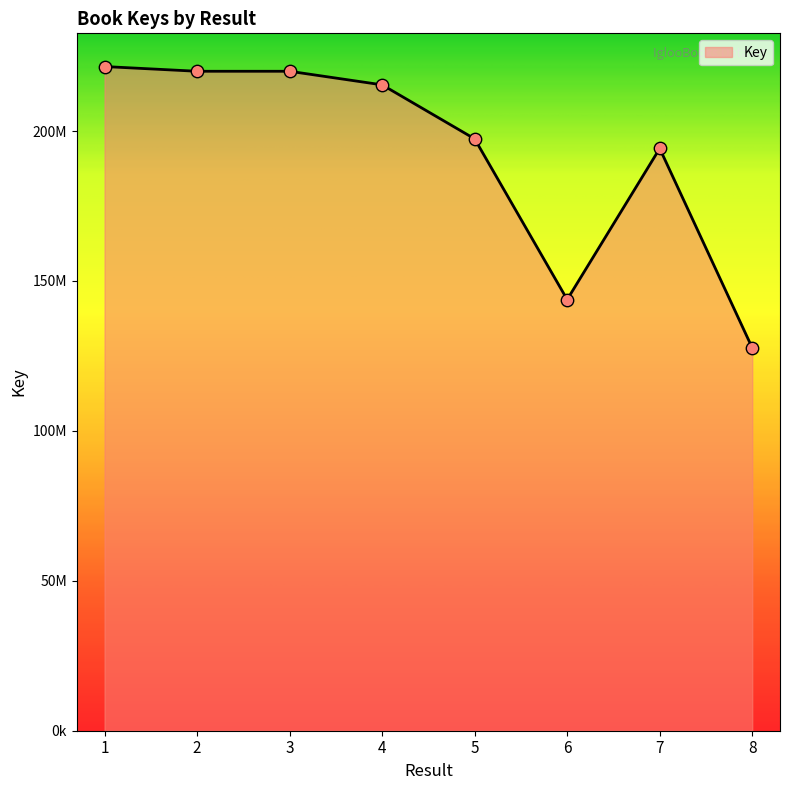

Approximately how many times larger is the value at 6 compared to 1?

0.6